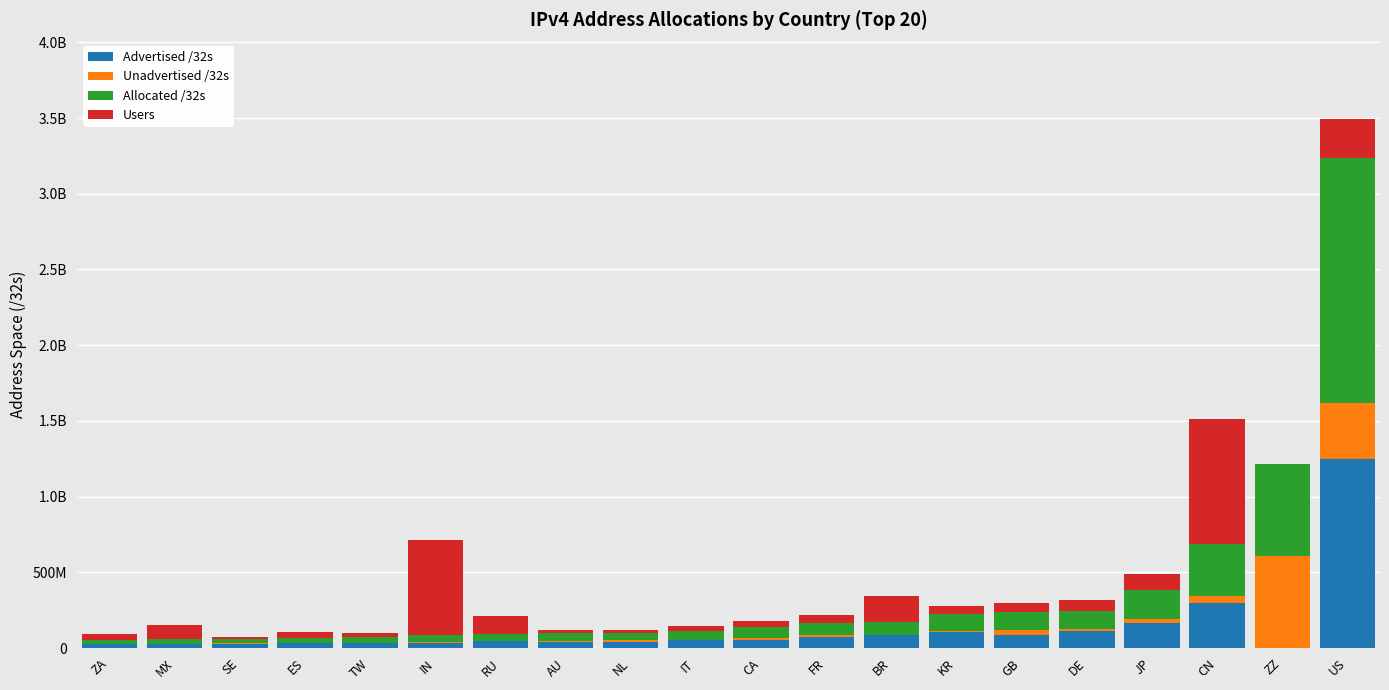

At how many categories does at least one series exceed 280605090?

4